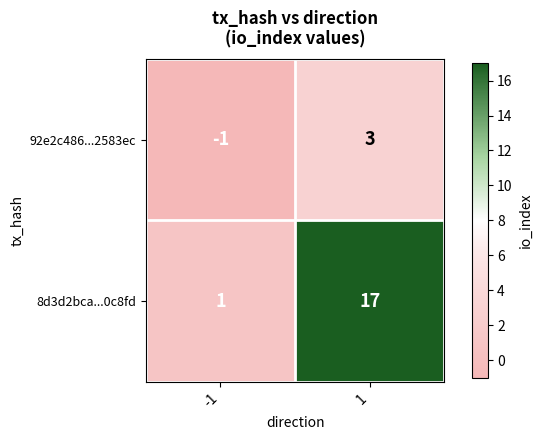

What is the approximate value of 8d3d2bca...0c8fd at 1, to the nearest 5?

15